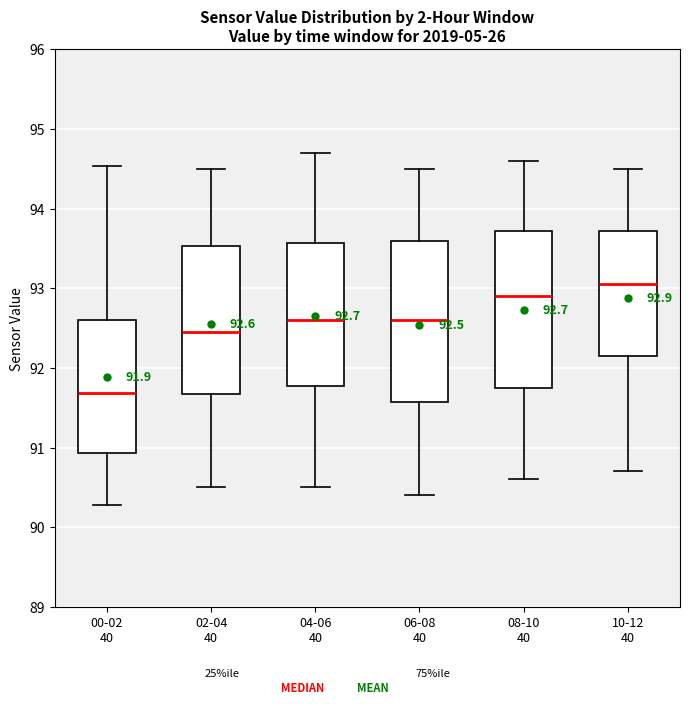

Which box's median line is the highest?

10-12 40